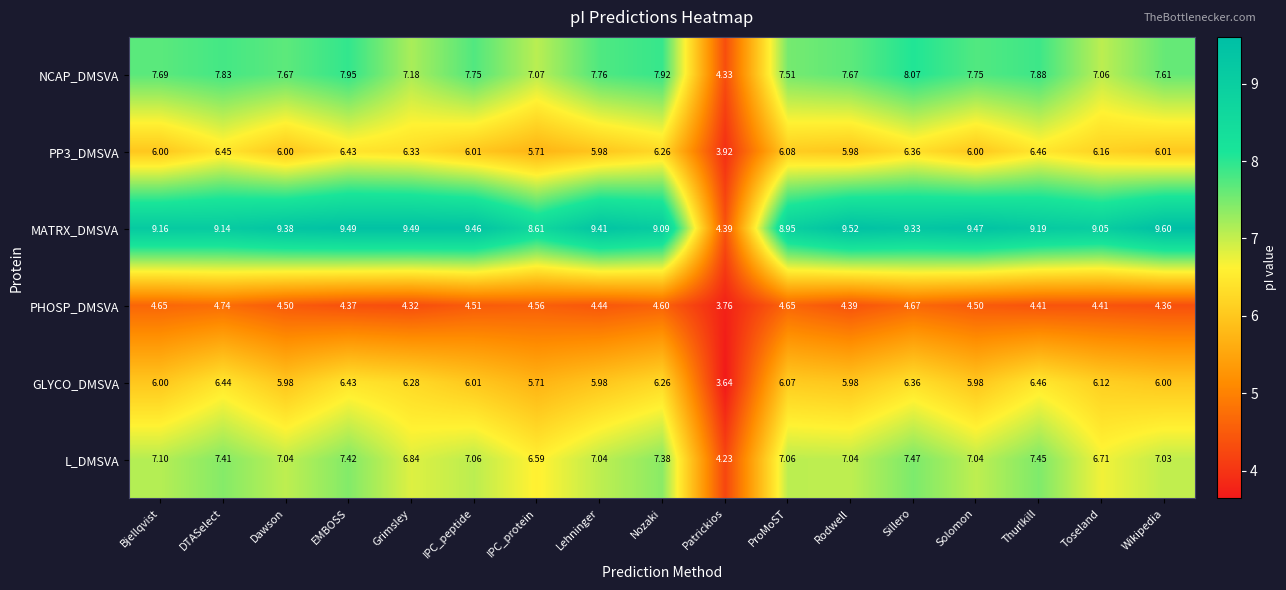

How many data points in PP3_DMSVA are less than 6?

4